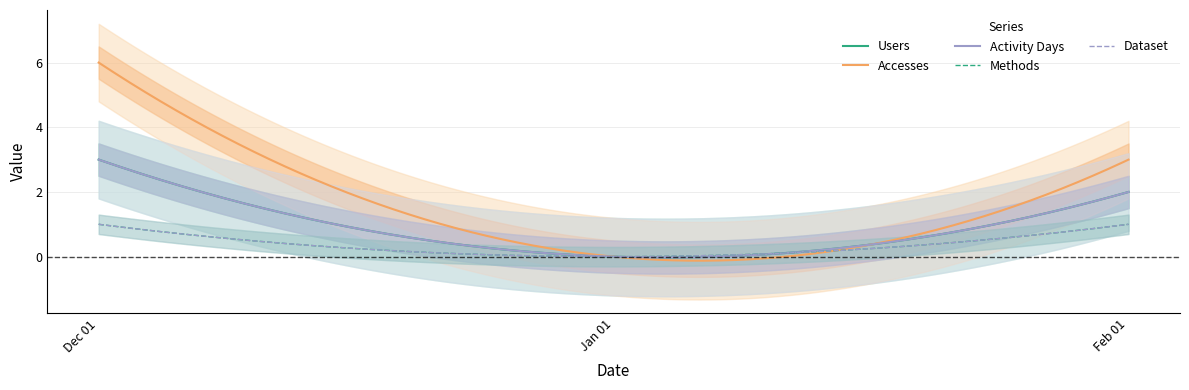

Reading left to right, what are all the values shown in this chart?

Users: 3	0	2
Accesses: 6	0	3
Activity Days: 3	0	2
Methods: 1	0	1
Dataset: 1	0	1